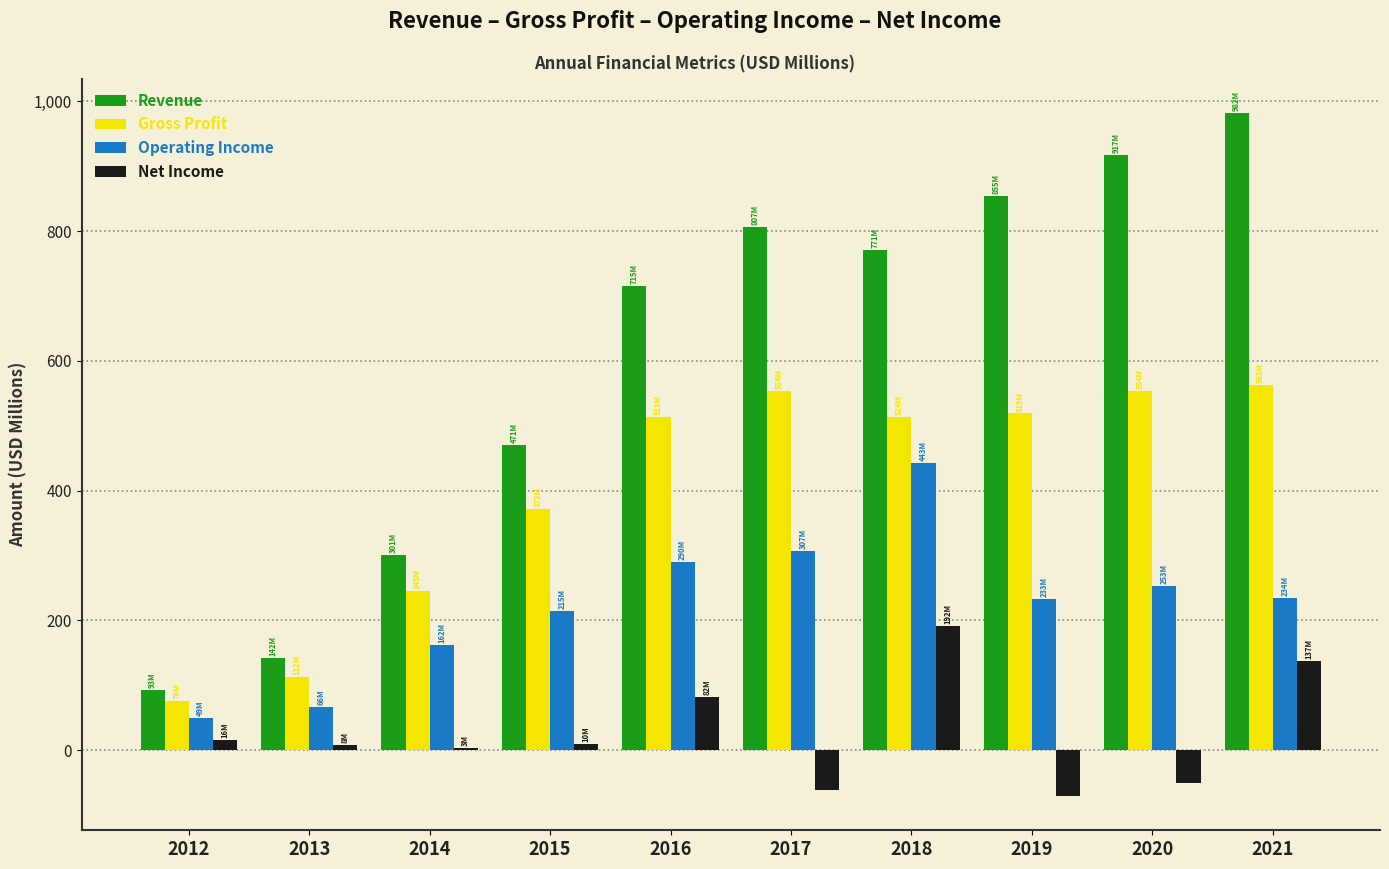

Which series changed the most between 2017 and 2018?

Net Income